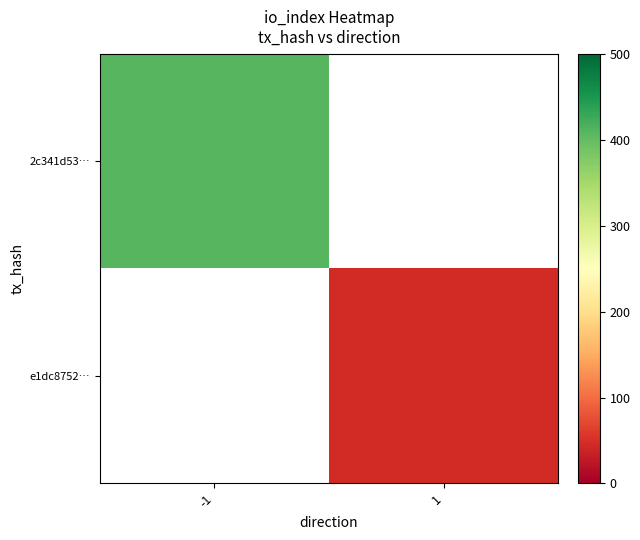

Which category has the lowest value in the e1dc8752… series?

-1